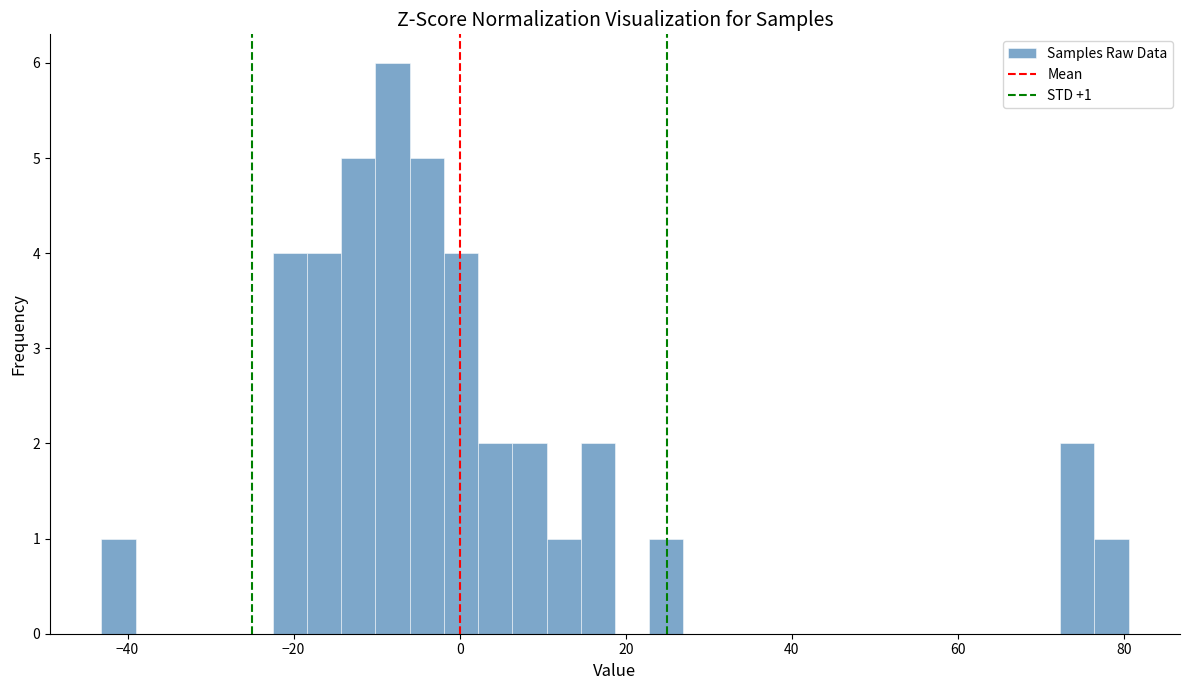

Read against the x-axis, roughly where is the centre of the tallest bar?

-8